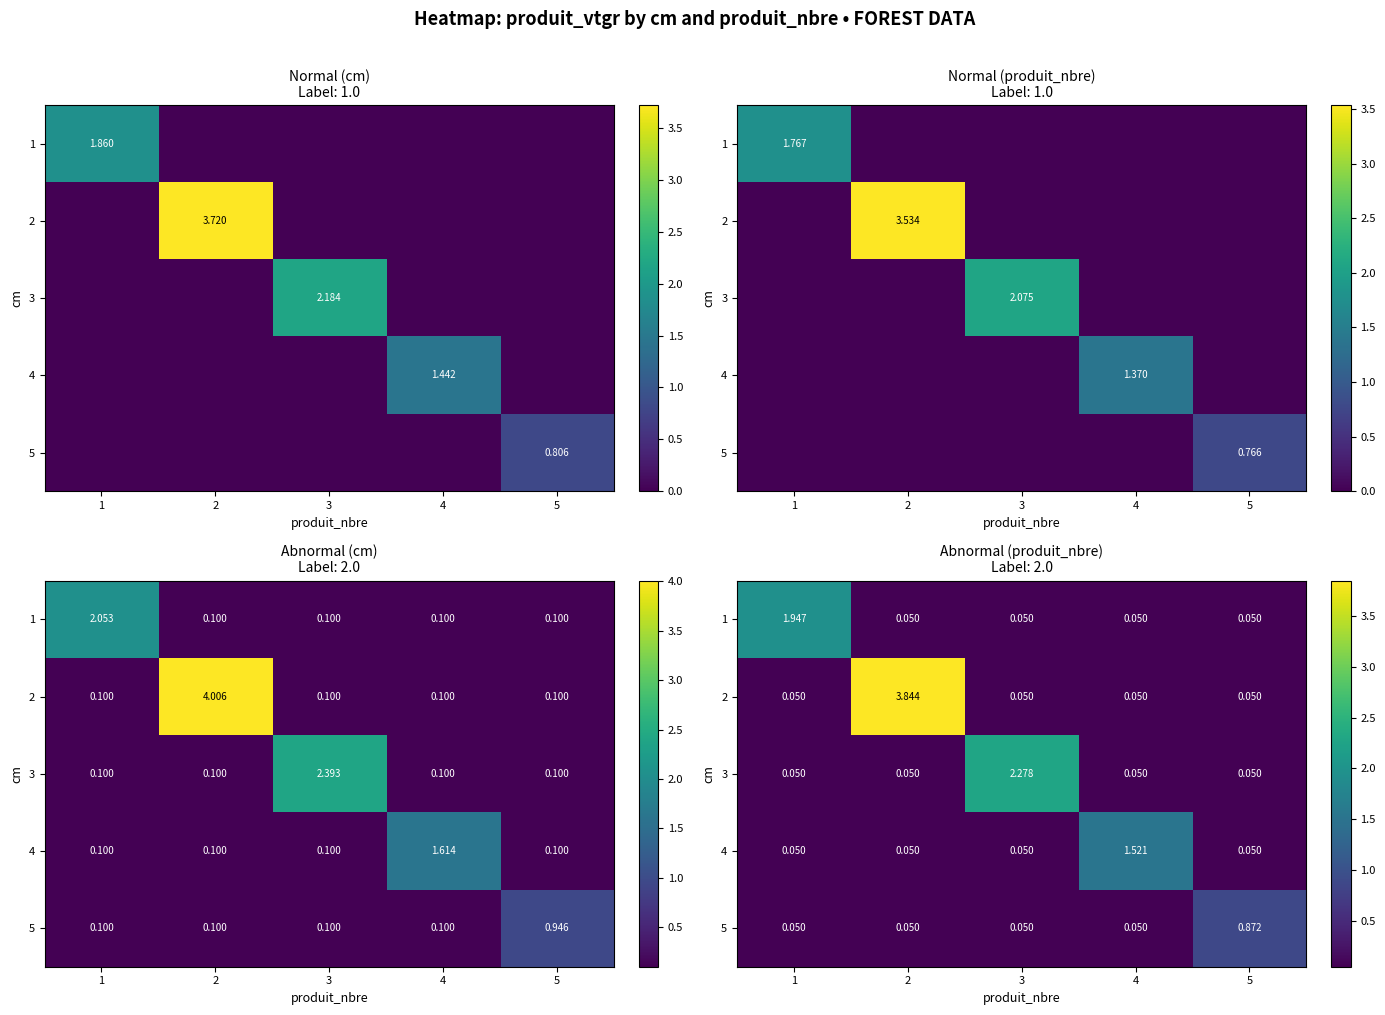

True or false: 2 has a value of 0.0 at 4.

False